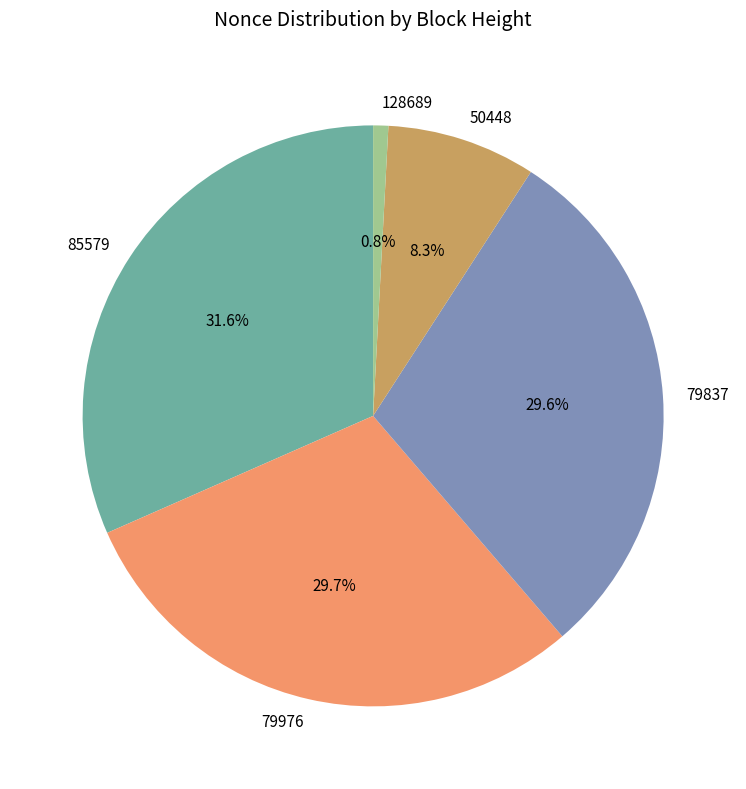

To the nearest percent, what is the difference between the largest and smallest slice percentages?

31%